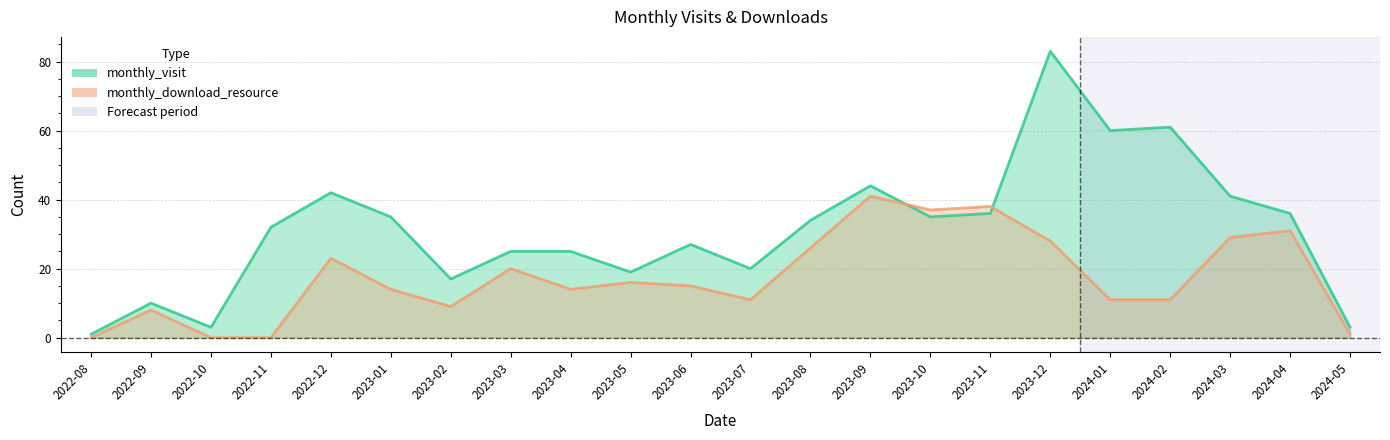

Where is monthly_visit nearest to the value 42?

2022-12